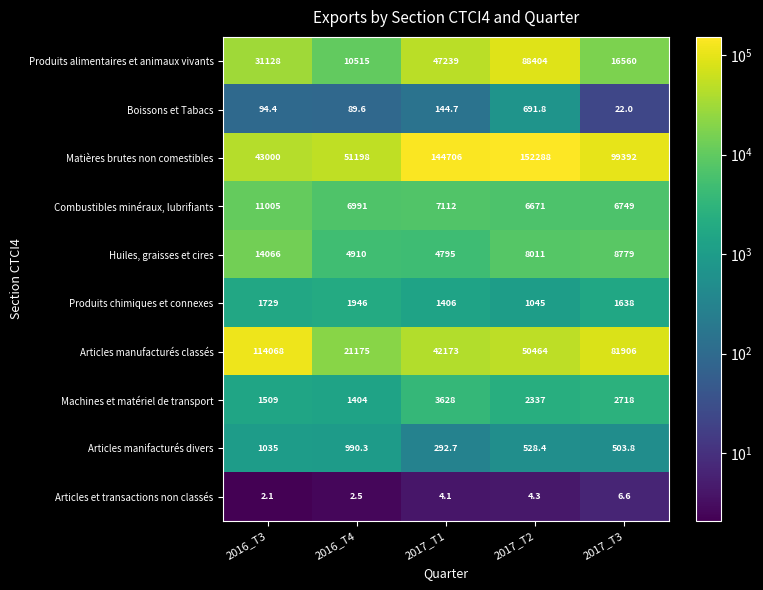

What is the average value of the Combustibles minéraux, lubrifiants series?

7705.6